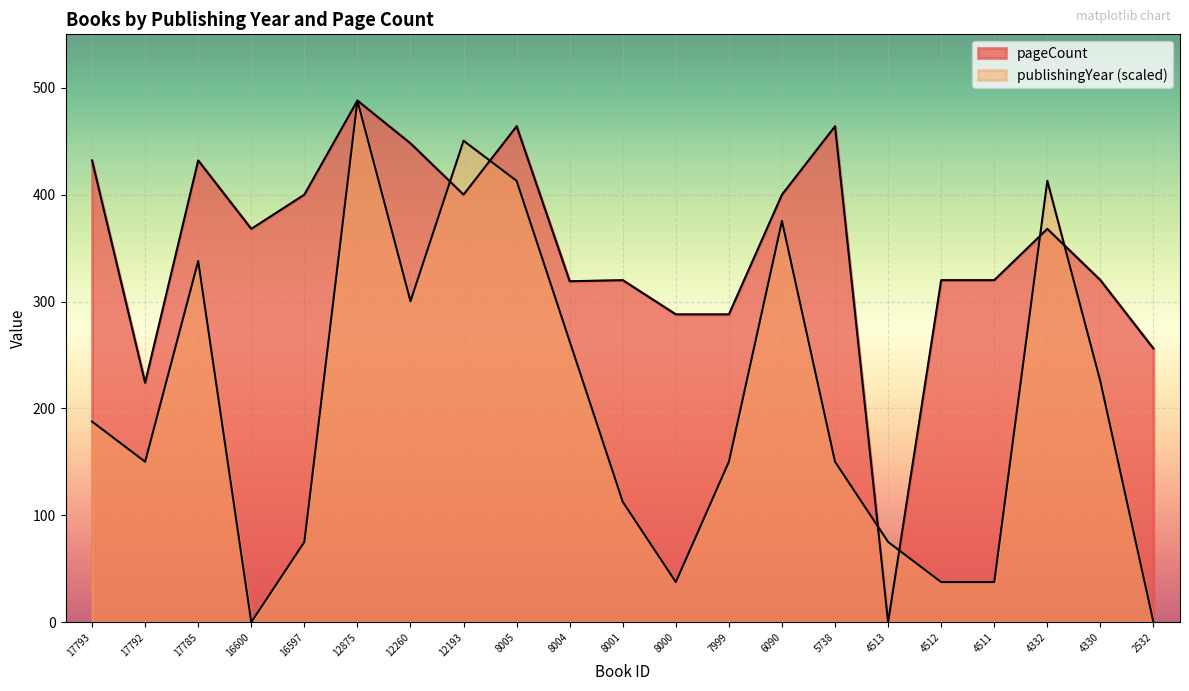

What is the difference between the pageCount values at 8000 and 17793?

144.0